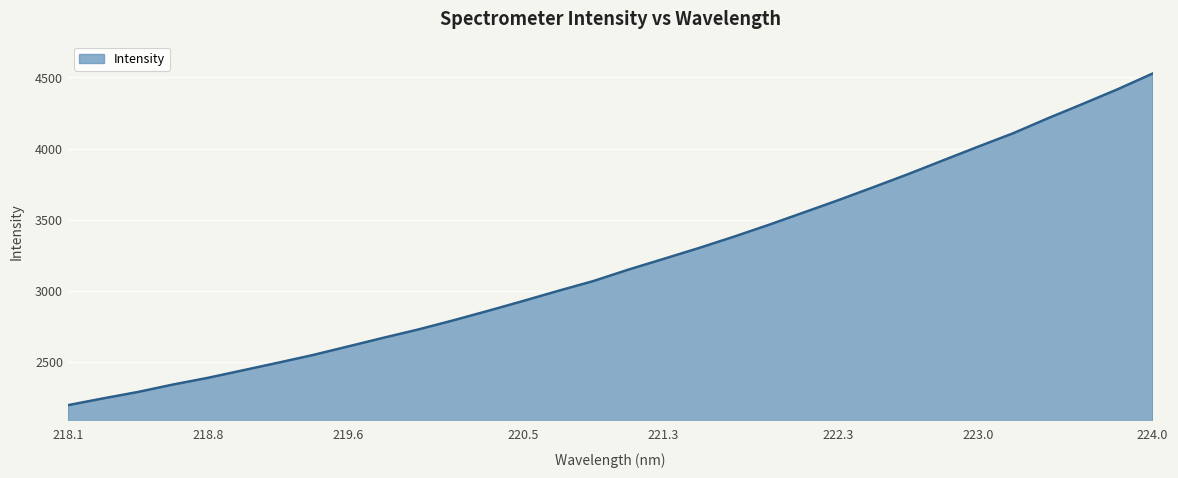

What is the minimum value shown in the chart?

2196.8